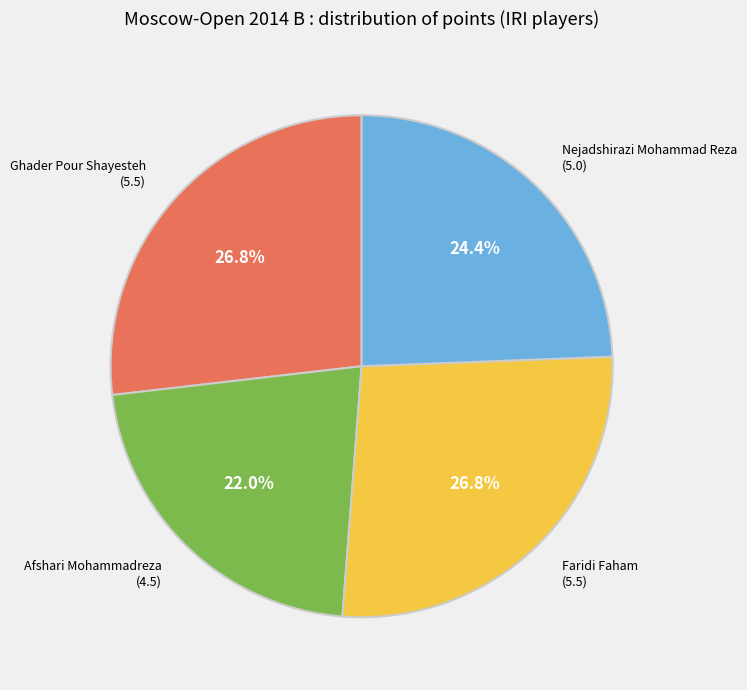

What percentage is the Faridi Faham slice, to the nearest percent?

27%